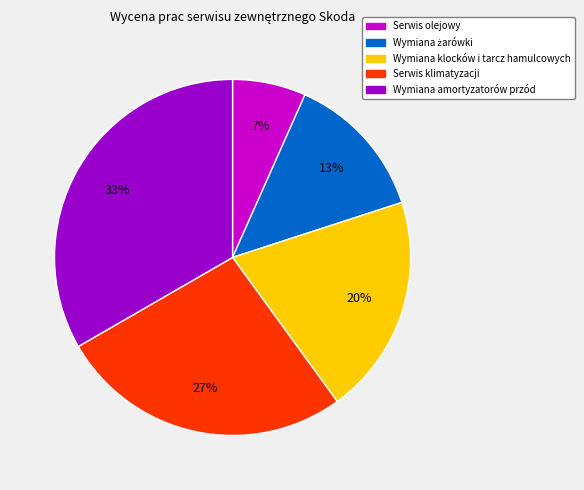

What is the largest slice in the pie chart?

Wymiana amortyzatorów przód